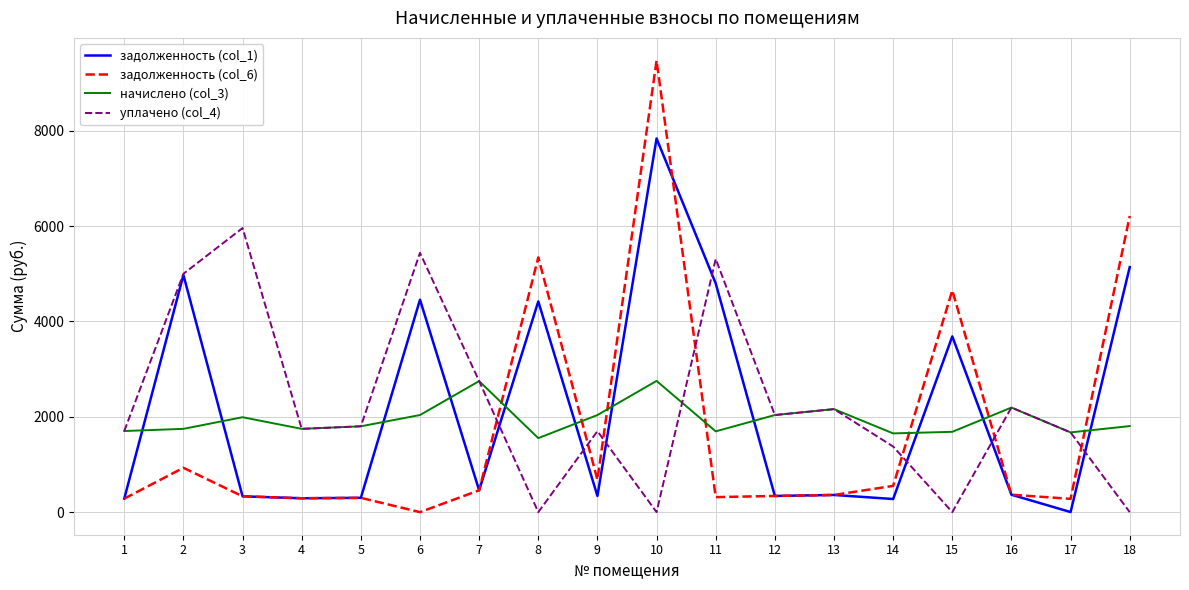

List the series in order of their overall mean, lowest first.

задолженность (col_6), начислено (col_3), задолженность (col_1), уплачено (col_4)